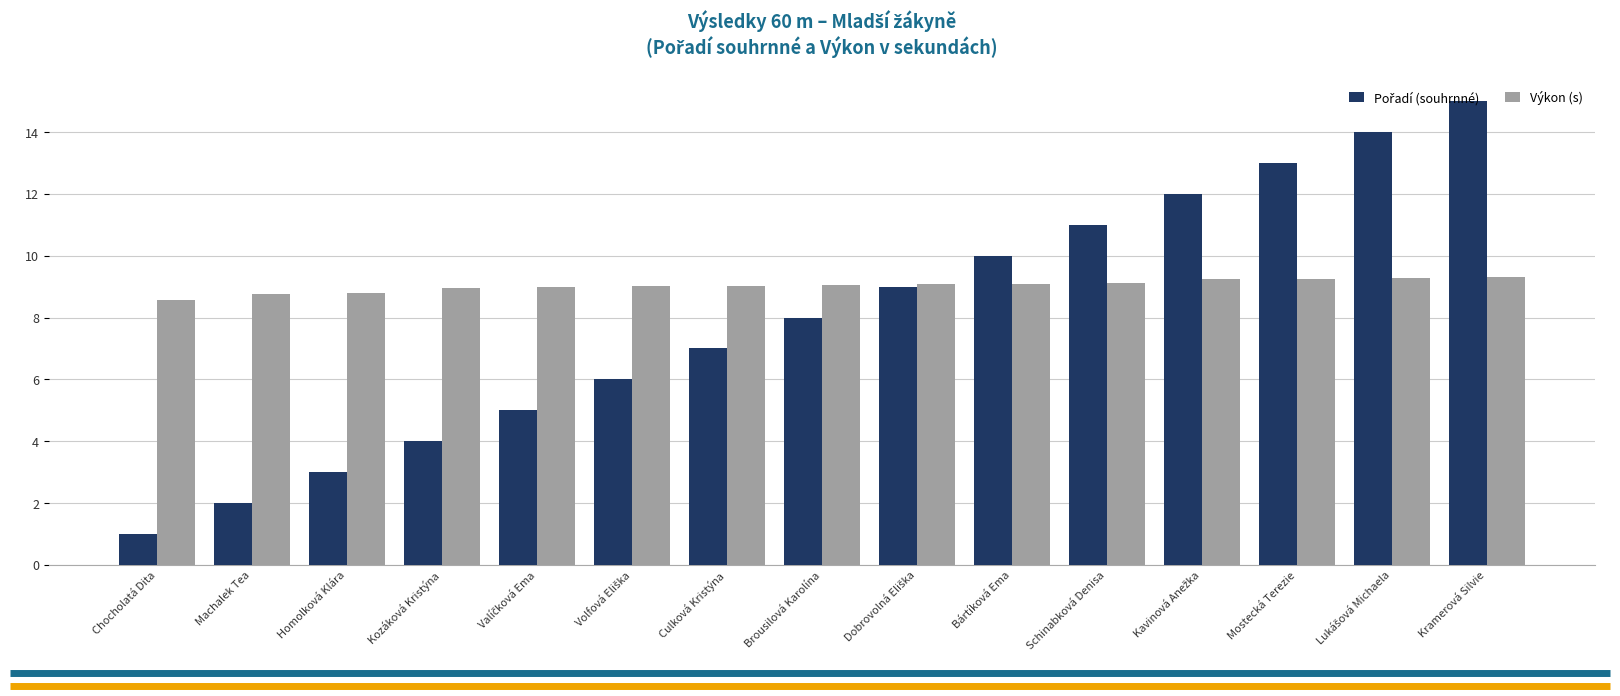

How many groups of bars are there?

15